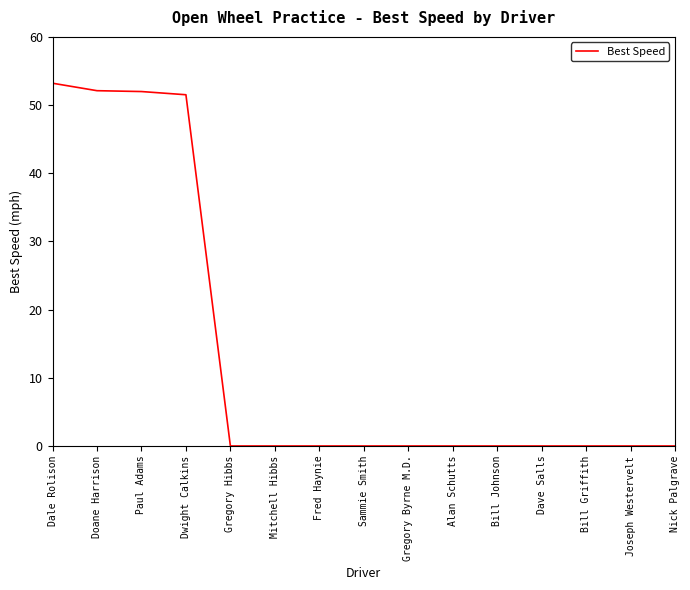

Between Paul Adams and Joseph Westervelt, which is larger?

Paul Adams